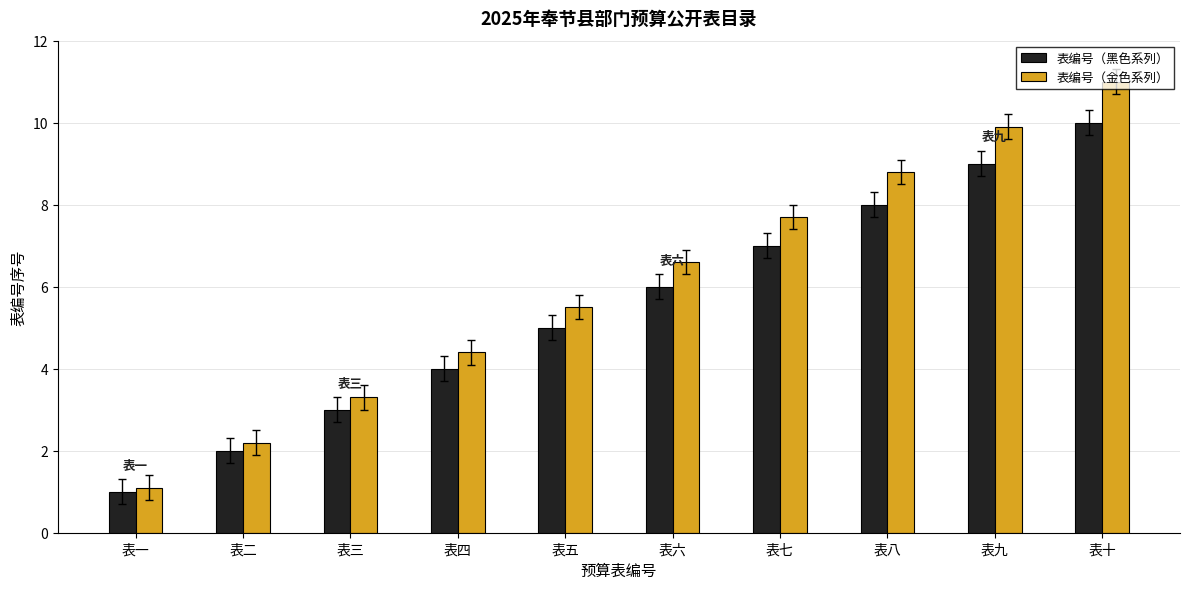

How many groups of bars are there?

10